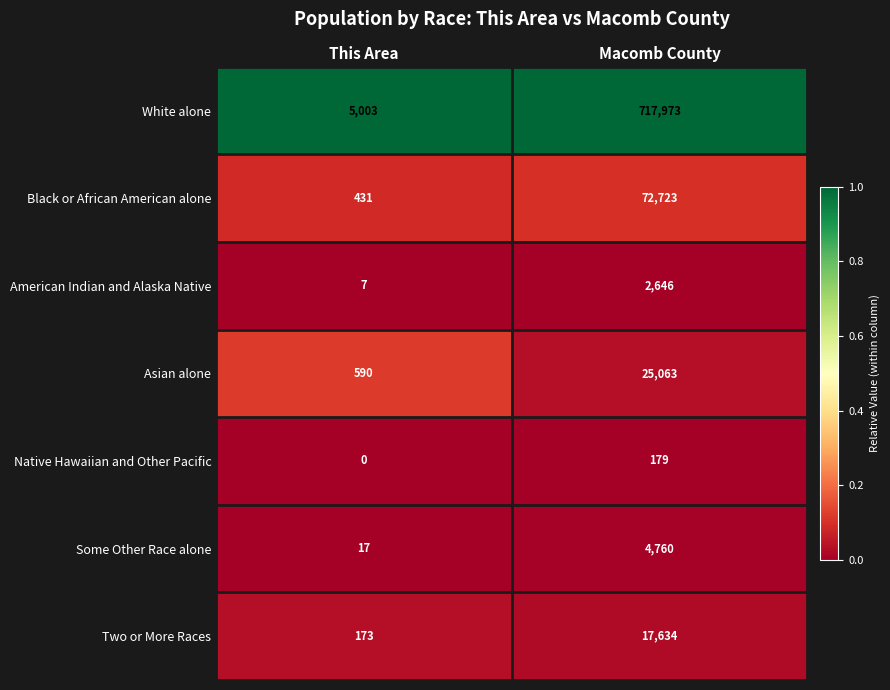

At which category is the sum across all series the highest?

Macomb County